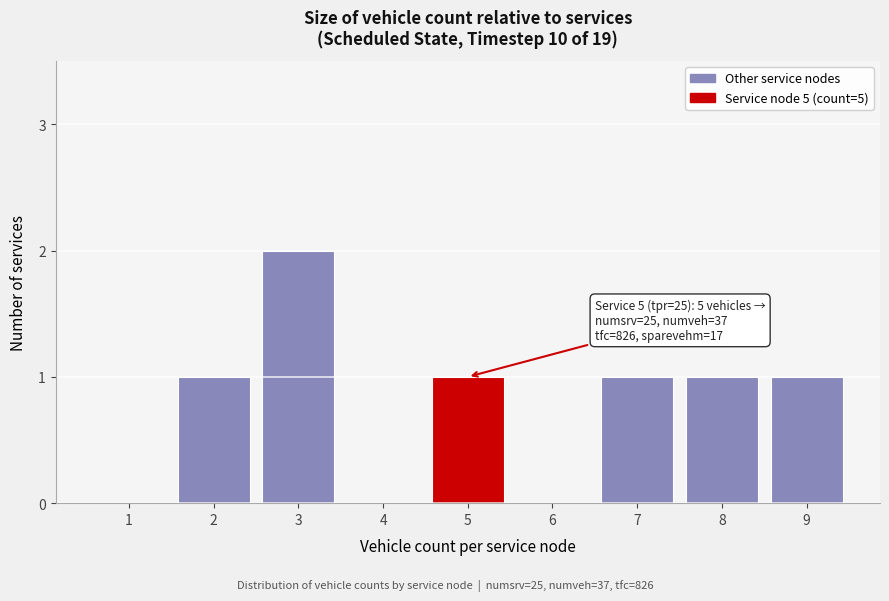

Reading left to right, list all the values displayed in this chart.

1=0	2=1	3=2	4=0	5=1	6=0	7=1	8=1	9=1